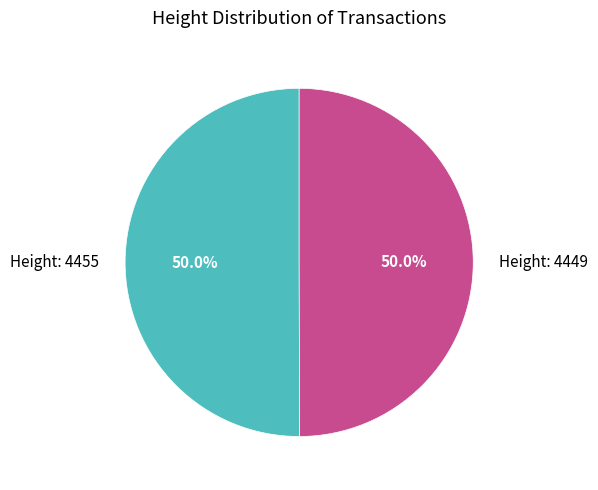

Is the sum of Height: 4449 and Height: 4455 greater than half?

Yes